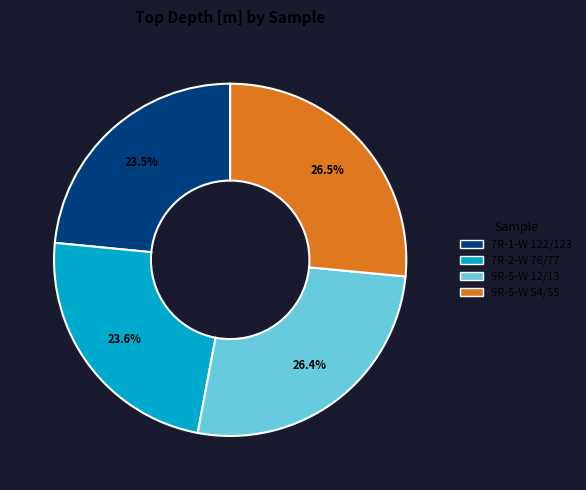

To the nearest percent, what is the average slice percentage?

25%